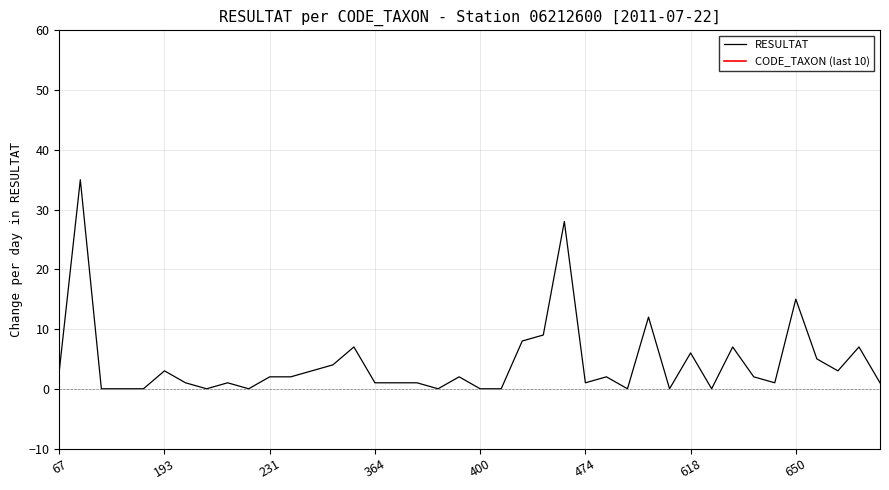

Where is RESULTAT nearest to the value 17?

650